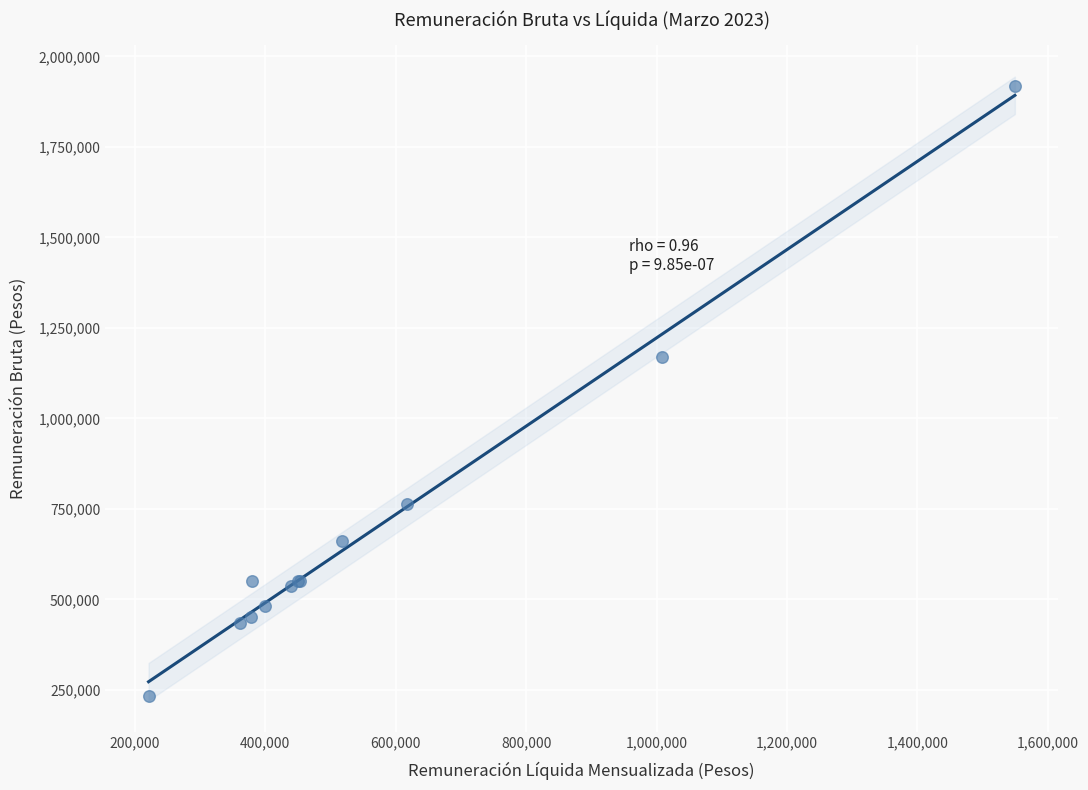

What Y value in the scatter plot is closest to 1075487?

1169459